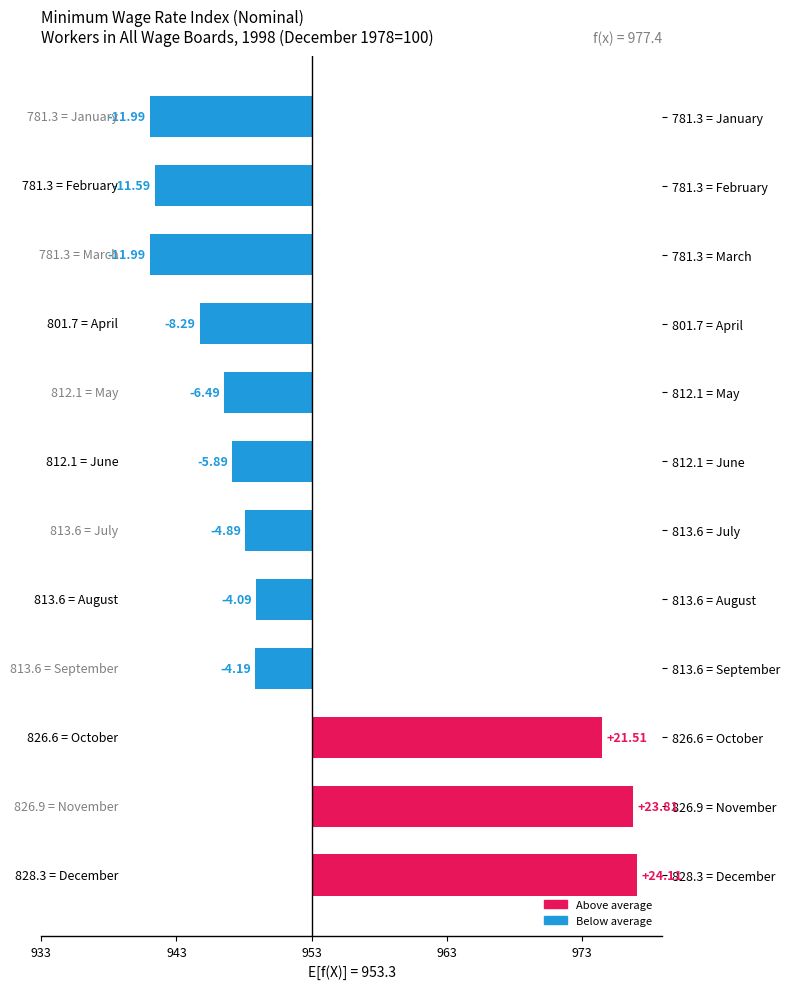

What value does the data have at 813.6 = September?

-4.2